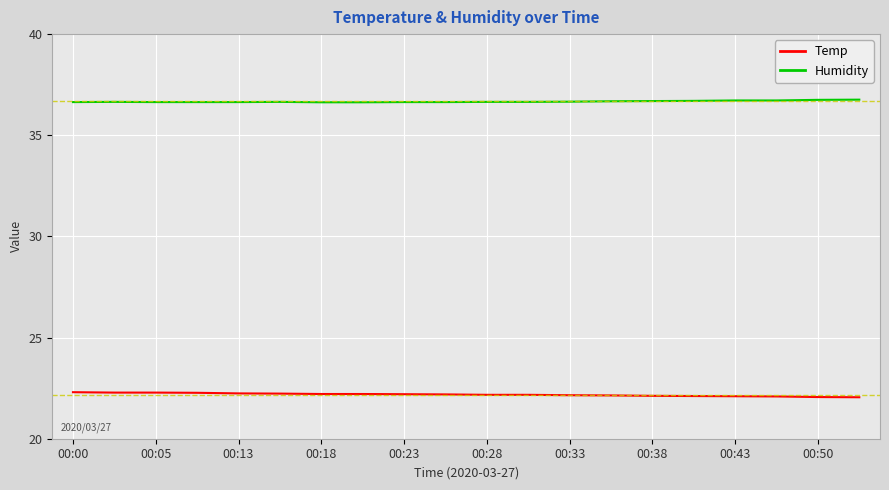

What is the sum of all Humidity values?

733.4